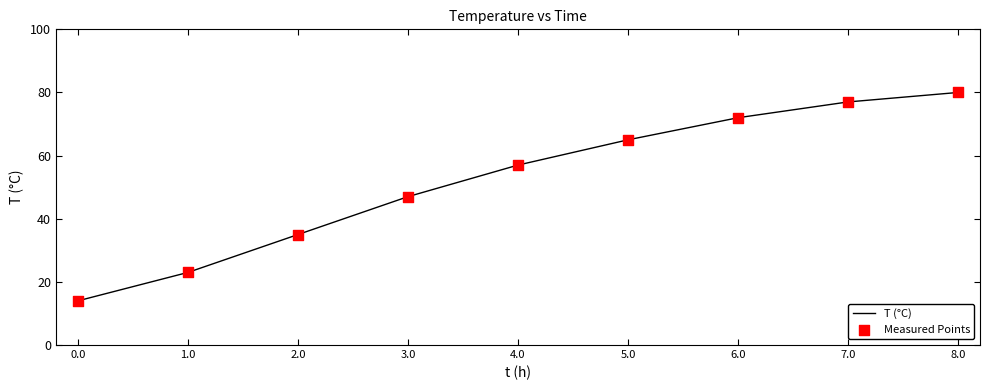

Which has a higher value, 7.0 or 3.0?

7.0